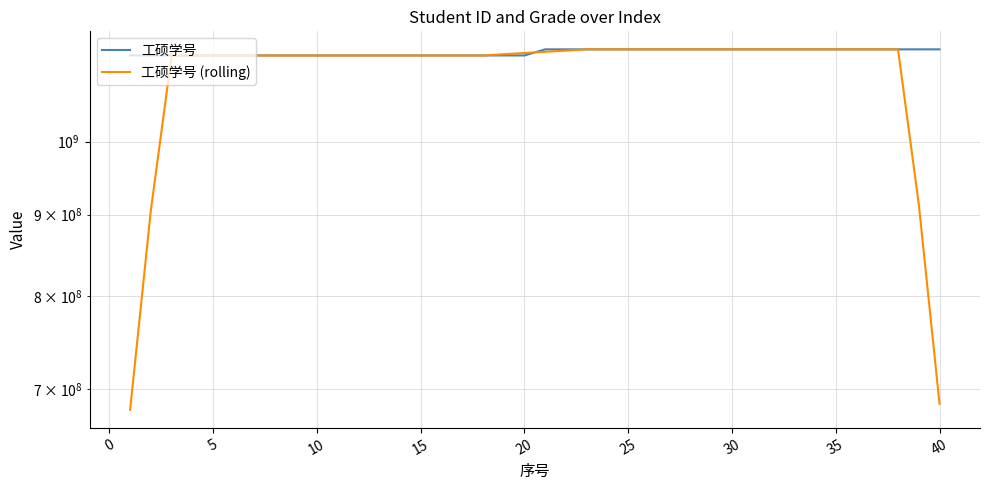

What is the maximum value shown in the chart?

1142301178.0